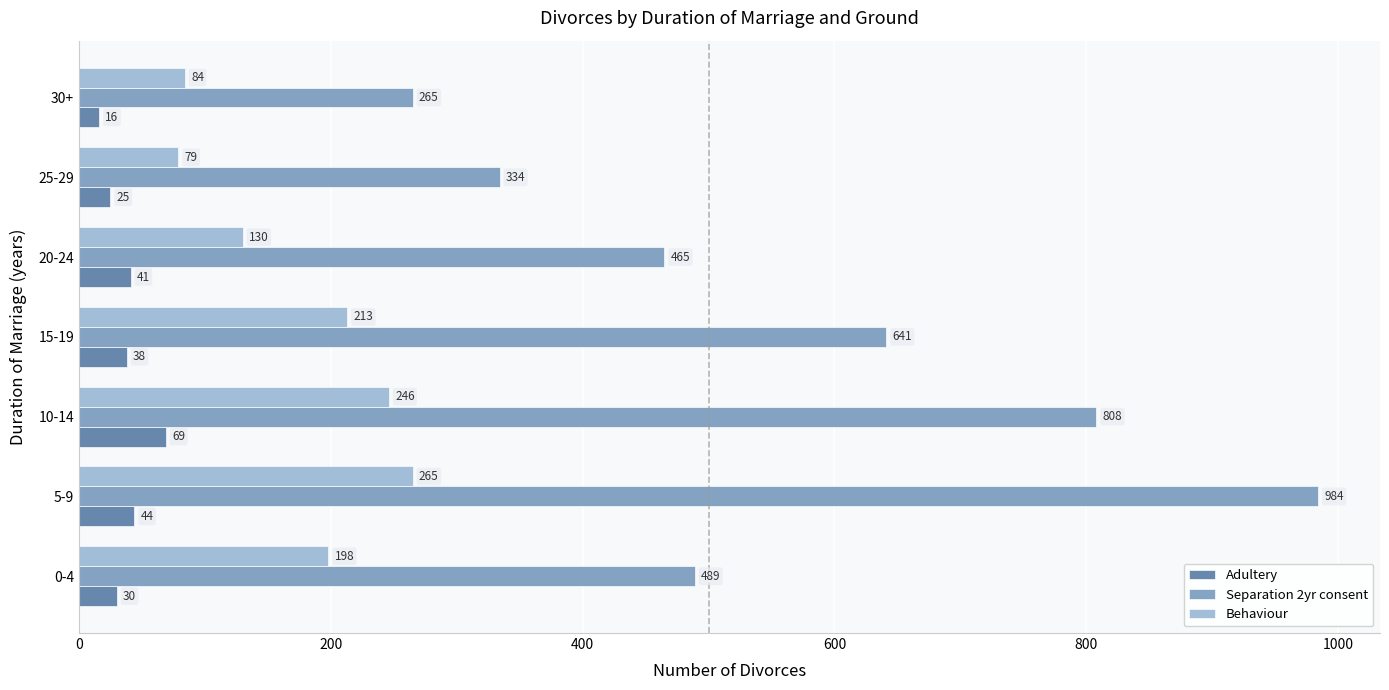

List the series in order of their peak value, highest first.

Separation 2yr consent, Behaviour, Adultery